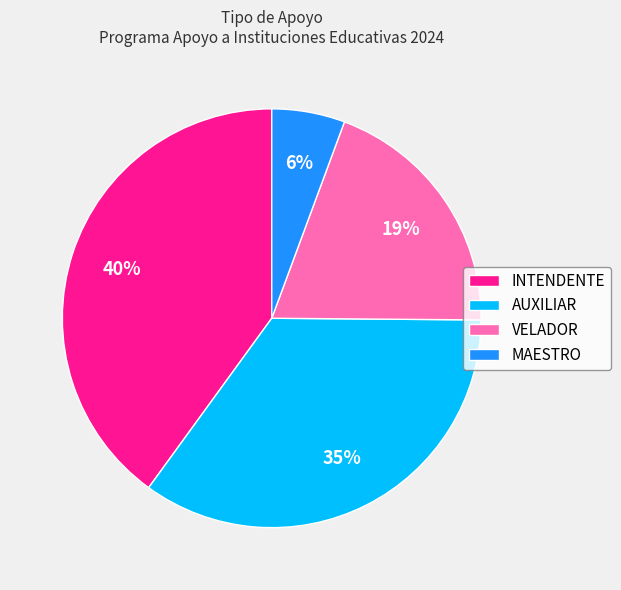

Is VELADOR the majority of the pie?

No